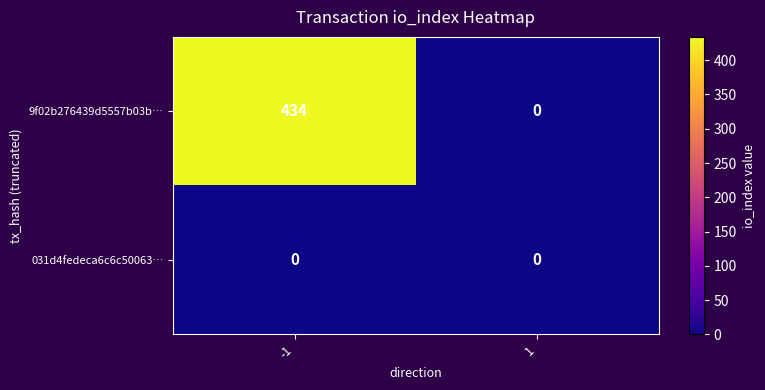

List the series in order of their overall mean, lowest first.

031d4fedeca6c6c50063…, 9f02b276439d5557b03b…